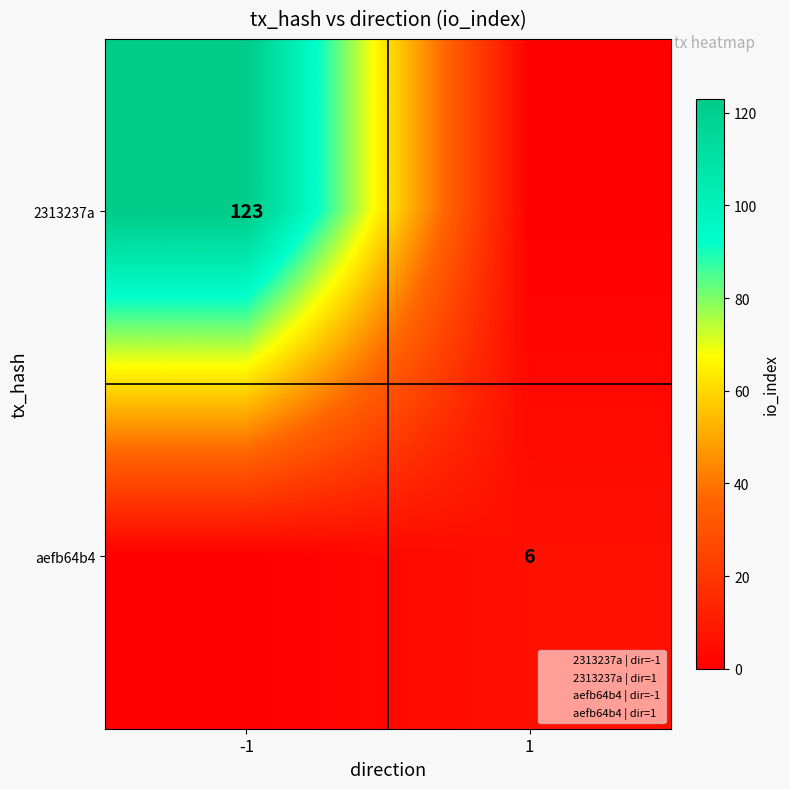

What is the spread (max minus min) of values at -1?

123